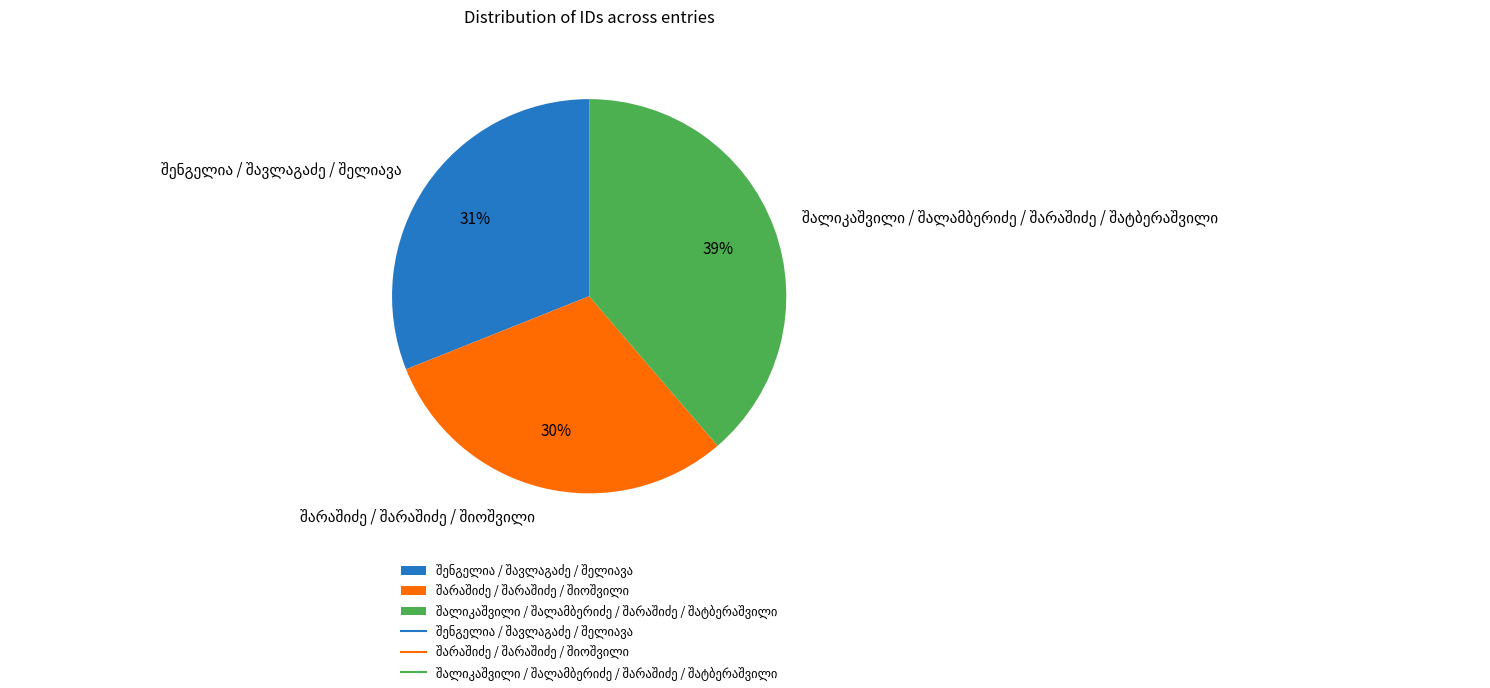

To the nearest percent, what is the average slice percentage?

33%